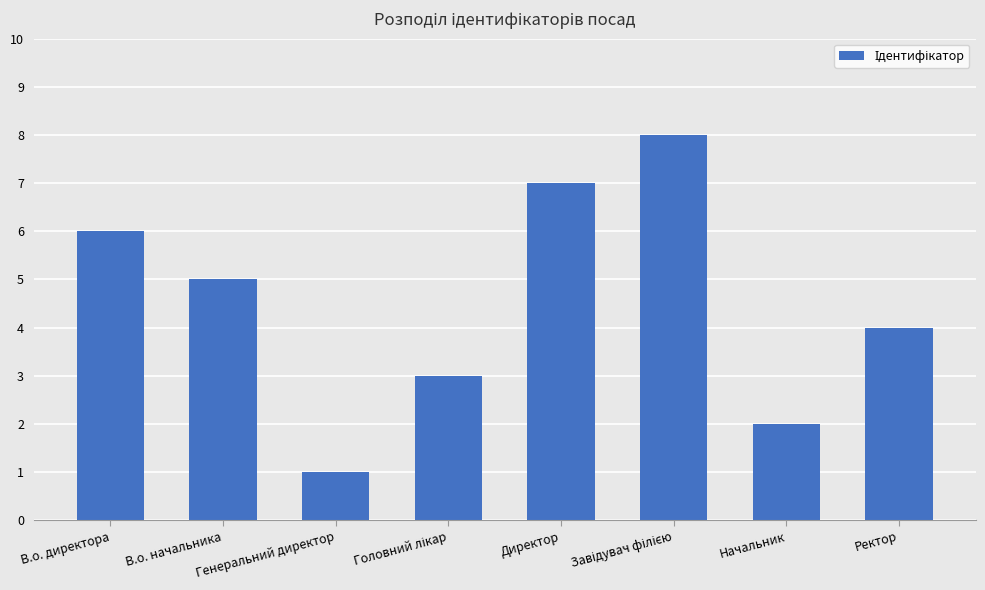

What is the label of the 5th bar from the left?

Директор